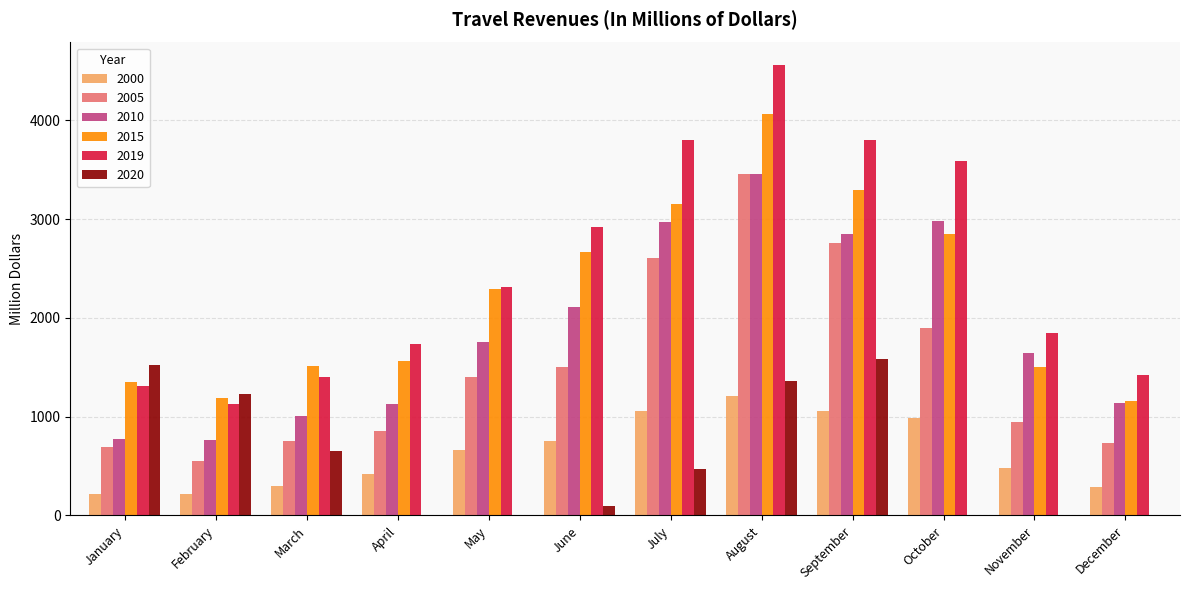

What is the total value across all series at February?

5068